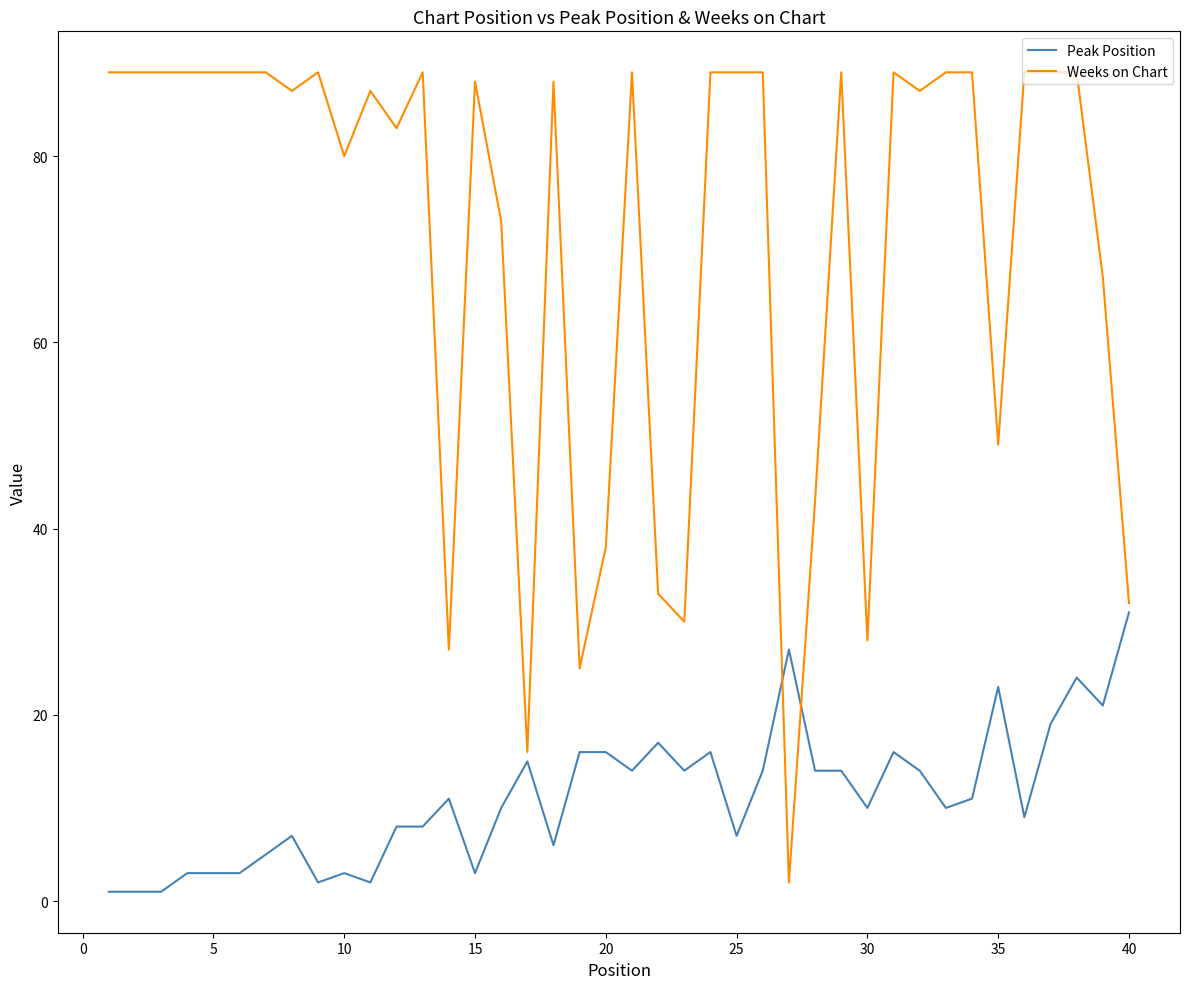

What is the maximum value shown in the chart?

89